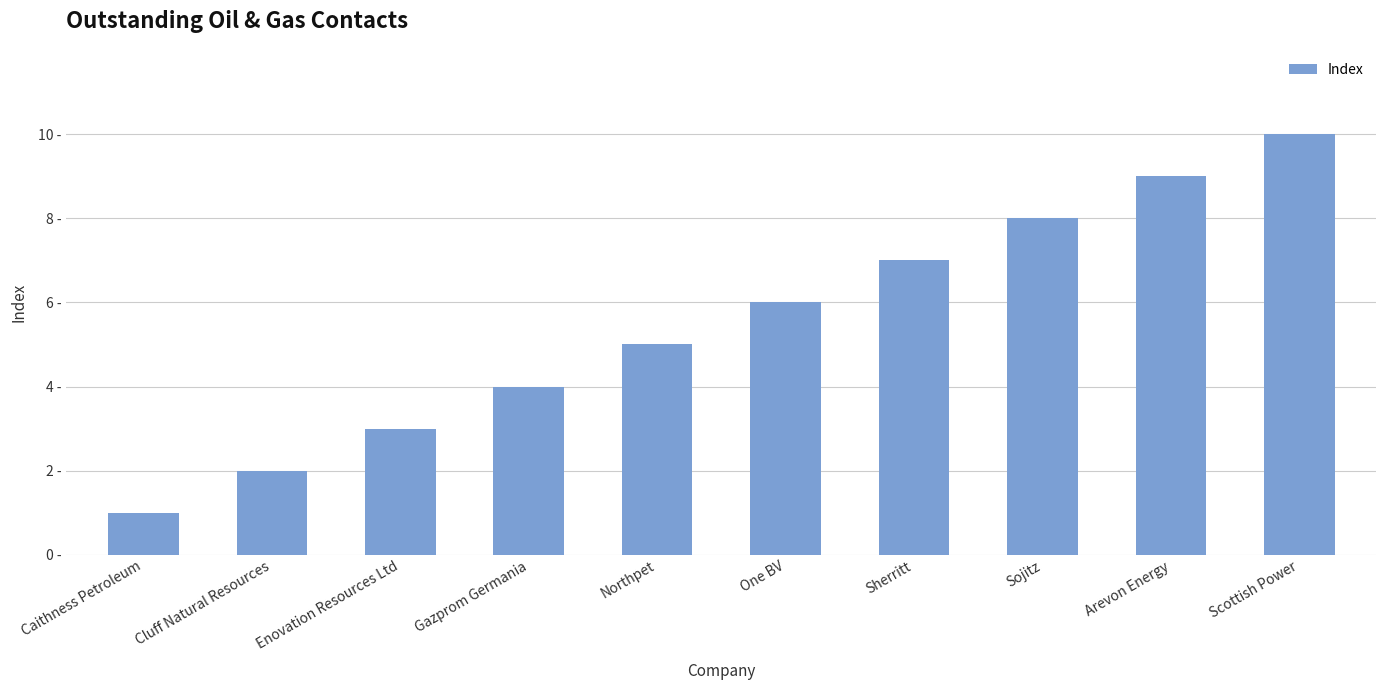

What is the smallest value displayed?

1